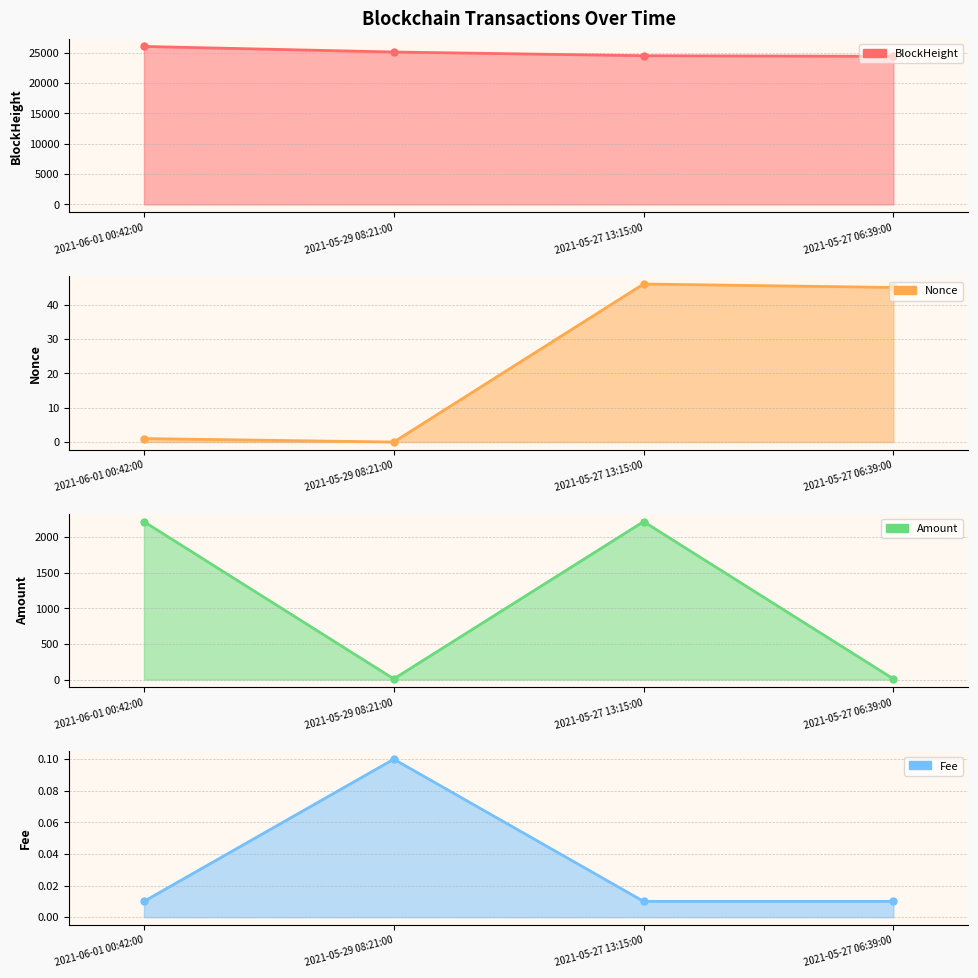

What is the sum of all Nonce values?

92.0